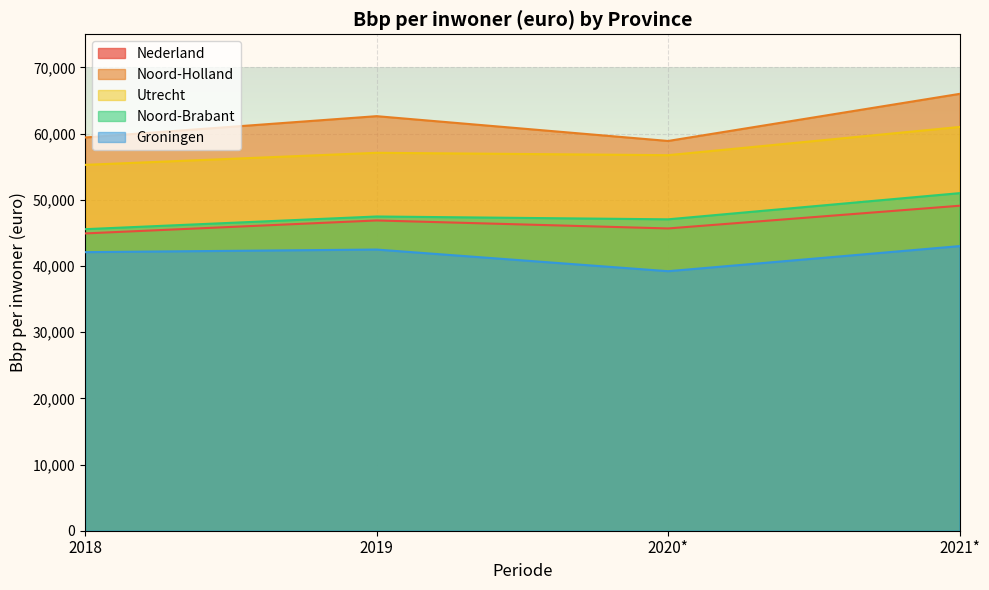

True or false: Groningen and Nederland intersect in this chart.

False